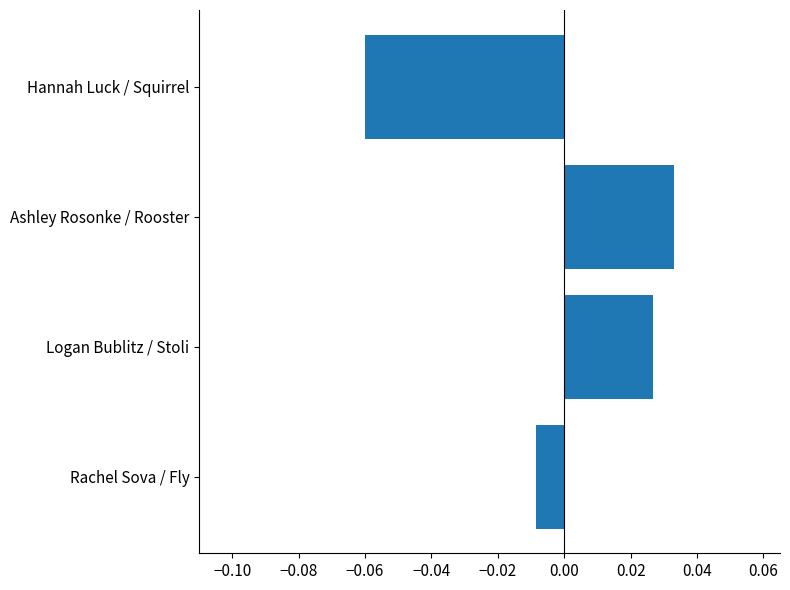

List the labels in order of value, largest first.

Ashley Rosonke / Rooster, Logan Bublitz / Stoli, Rachel Sova / Fly, Hannah Luck / Squirrel